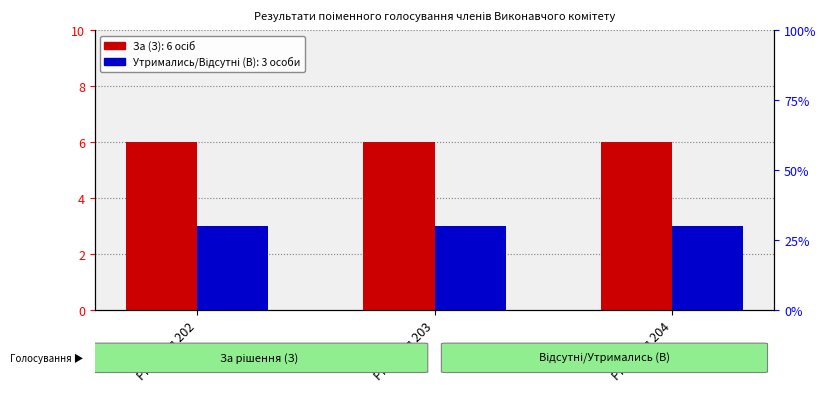

The Утримались/Відсутні (В) series shows 2 at Рішення 204. True or false?

False